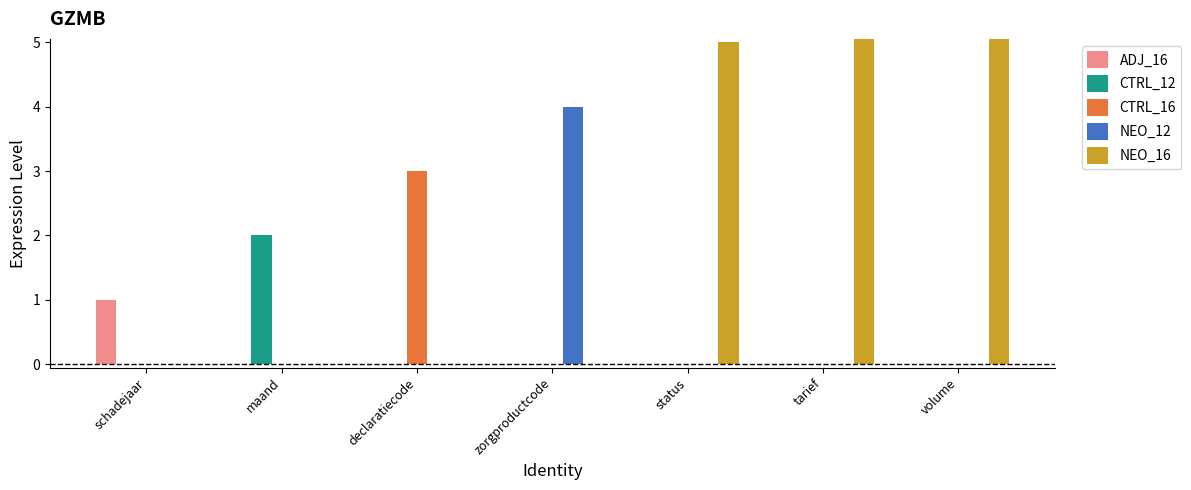

What position from the left is tarief?

6